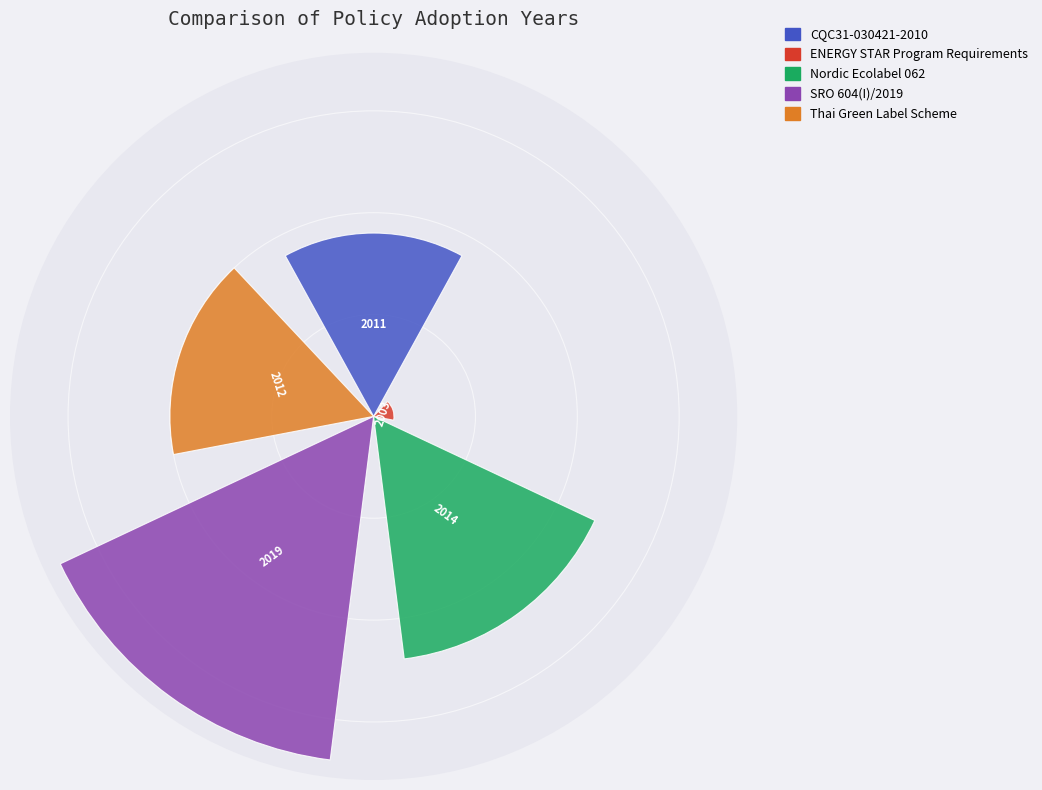

What percentage is the Nordic Ecolabel 062 slice, to the nearest percent?

24%